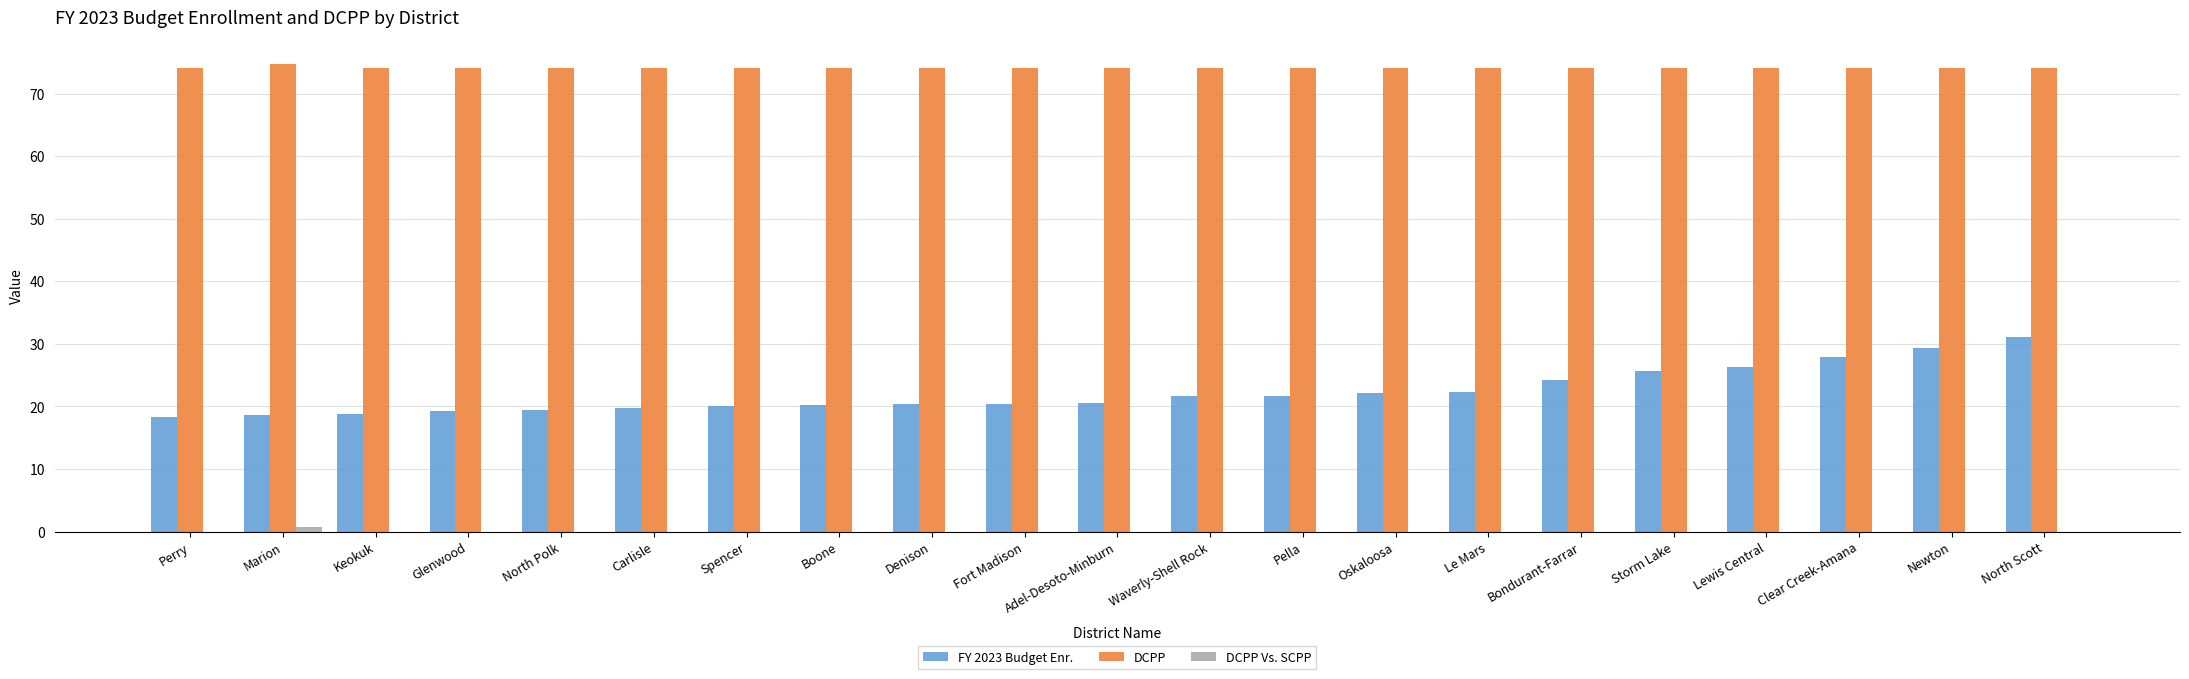

Which series has the largest total across all categories?

DCPP